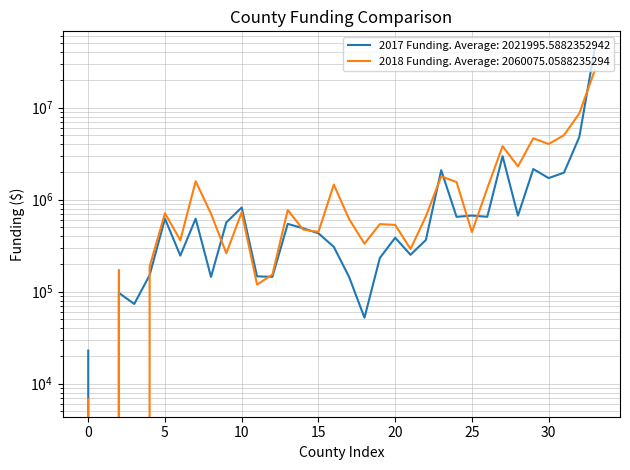

What is the value of the 2017 Funding point at the 8th from the left?

622139